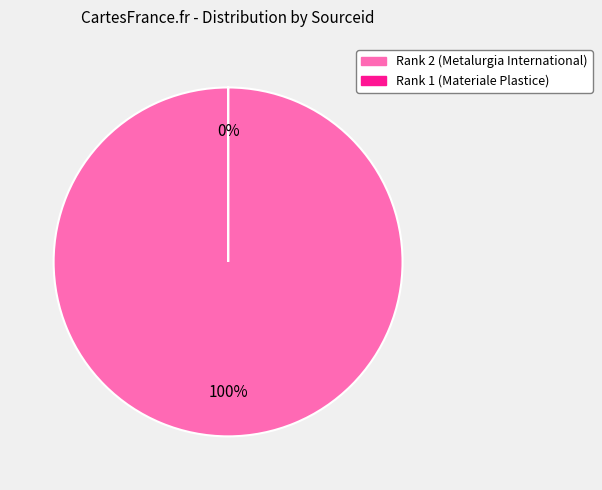

What is the largest slice in the pie chart?

Rank 2 (Metalurgia International)